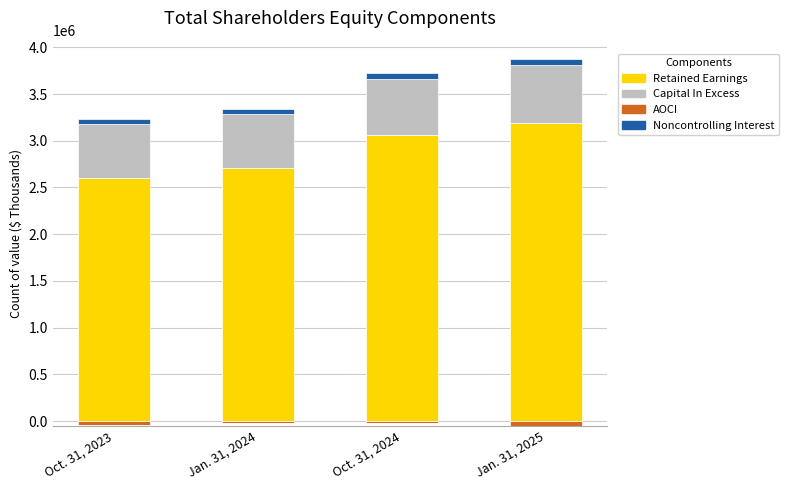

At which label does Retained Earnings reach its peak?

Jan. 31, 2025